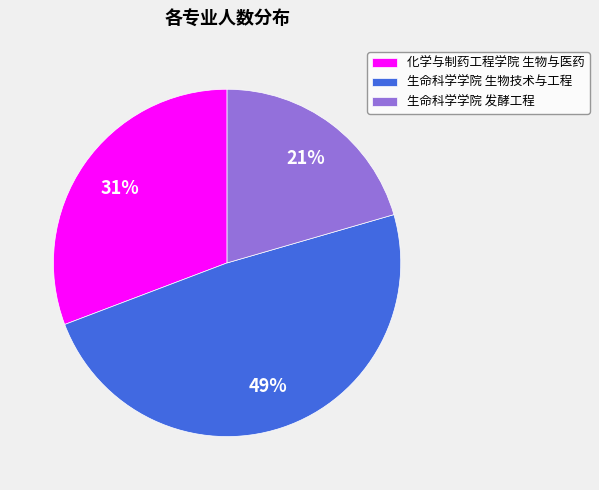

What percentage is the 生命科学学院 发酵工程 slice, to the nearest percent?

21%